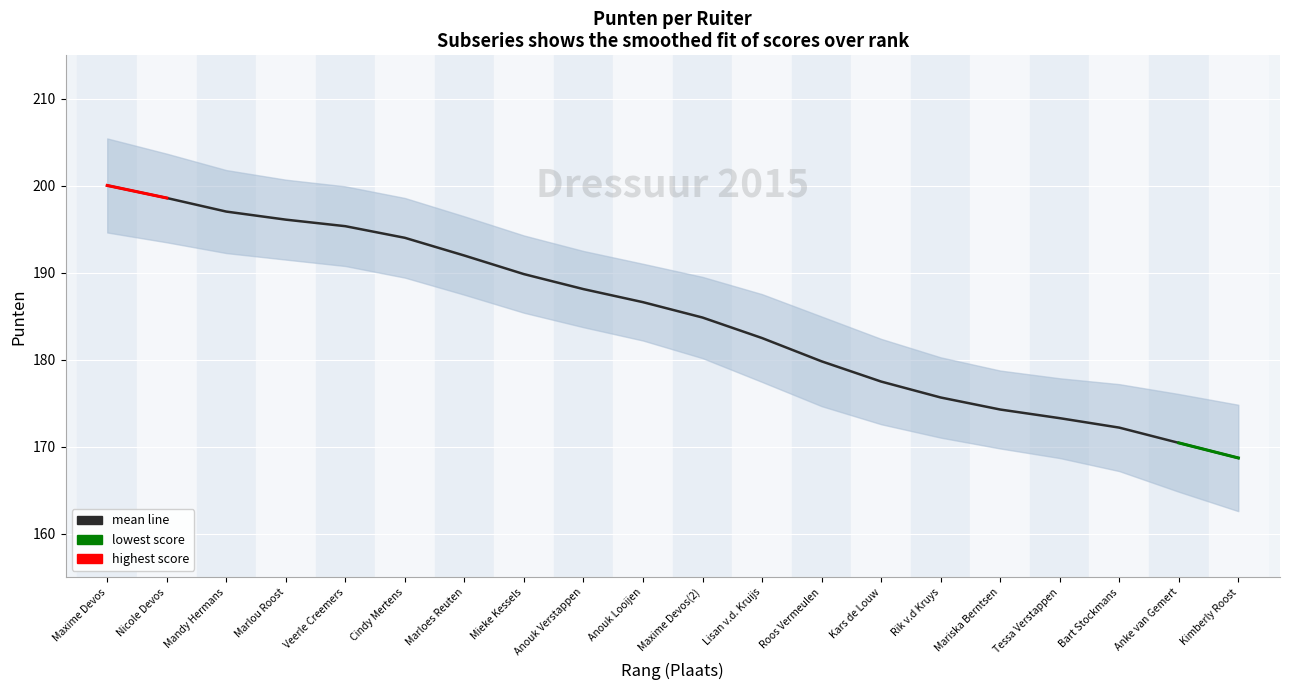

What is the label of the 5th point from the right?

Mariska Berntsen